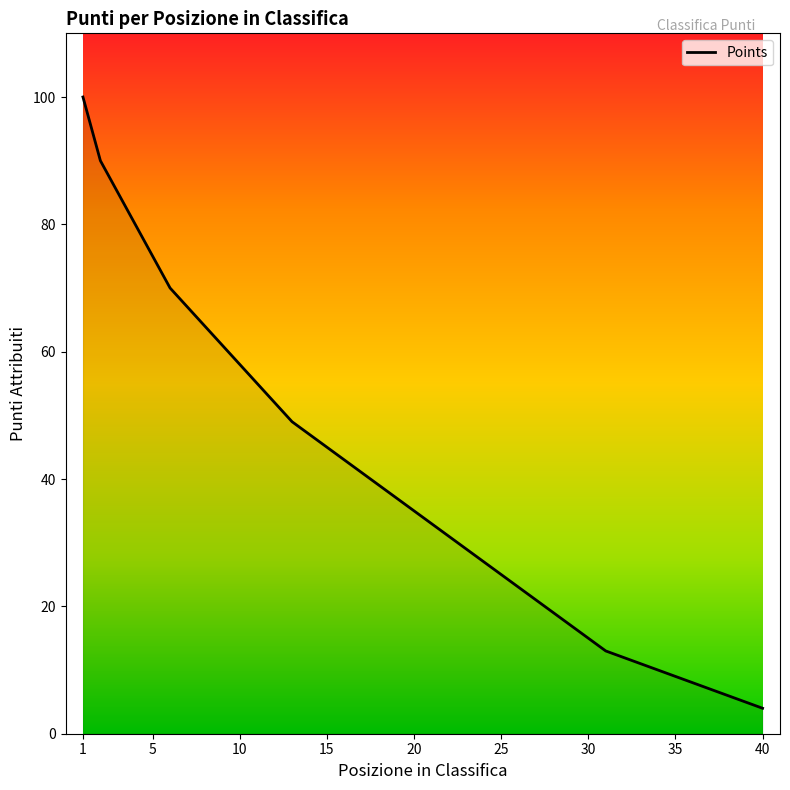

What is the difference between the maximum and minimum values?

96